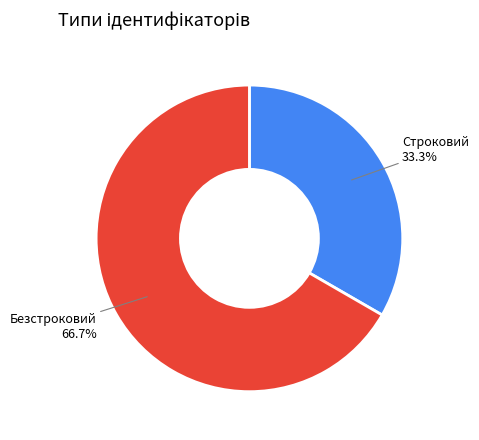

Between Безстроковий and Строковий, which is larger?

Безстроковий